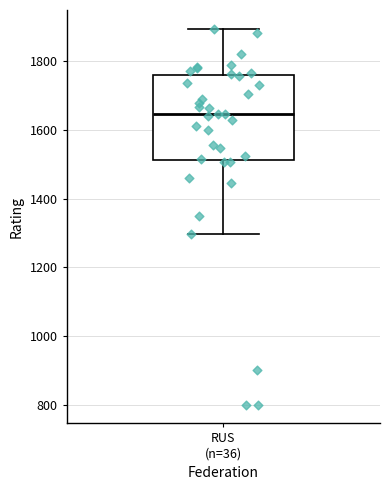

Transcribe this box plot: give where the median line is, the range the box spans, and where the two whiskers end, as read against the y-axis. The values are not printed on the chart, so give them approximately, as read against the axis.

median 1640, box 1520 to 1760, whiskers 1300 to 1900